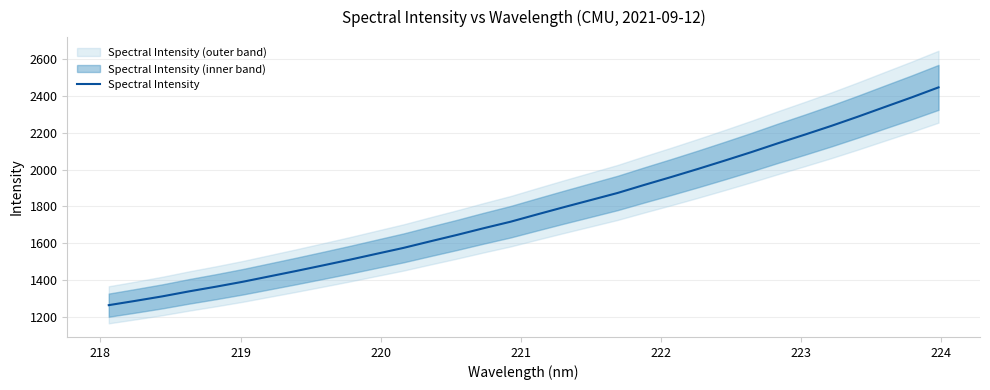

Reading left to right, list all the values displayed in this chart.

1262.0	1285.5	1309.9	1337.2	1362.6	1389.4	1418.8	1448.3	1478.7	1509.6	1541.8	1573.8	1609.5	1644.6	1681.2	1716.3	1756.5	1795.9	1834.4	1873.0	1916.9	1959.7	2003.7	2049.1	2095.5	2143.9	2190.7	2238.8	2289.3	2341.7	2393.8	2448.1